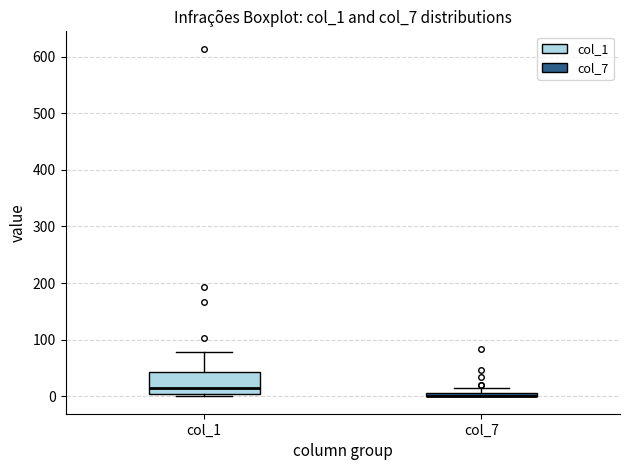

Comparing the boxes themselves (not the whiskers), which one is the tallest?

col_1